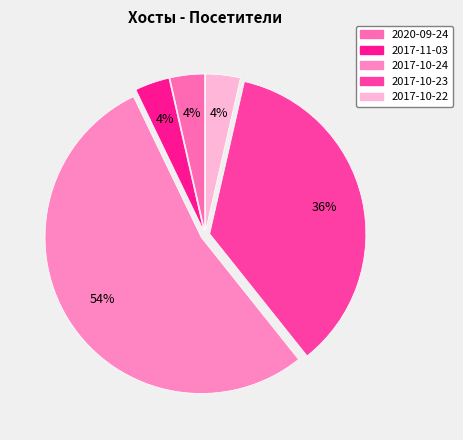

Combined, do 2017-10-24 and 2020-09-24 account for over 50%?

Yes